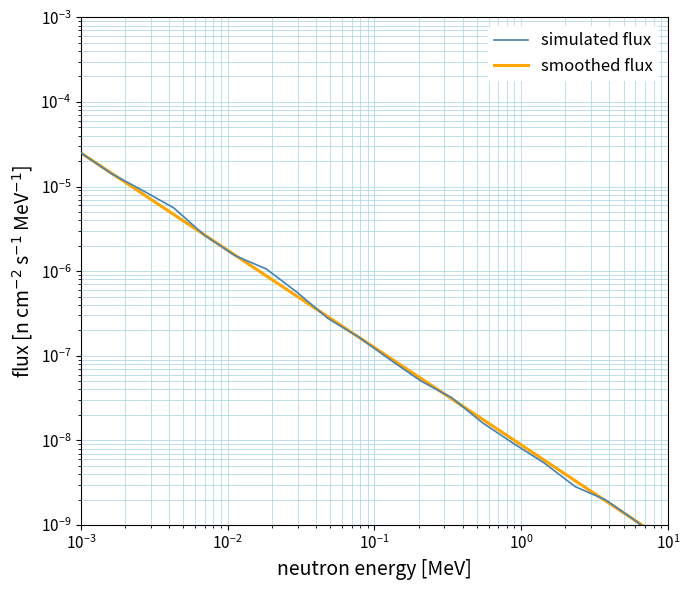

How many lines are shown in the chart?

2